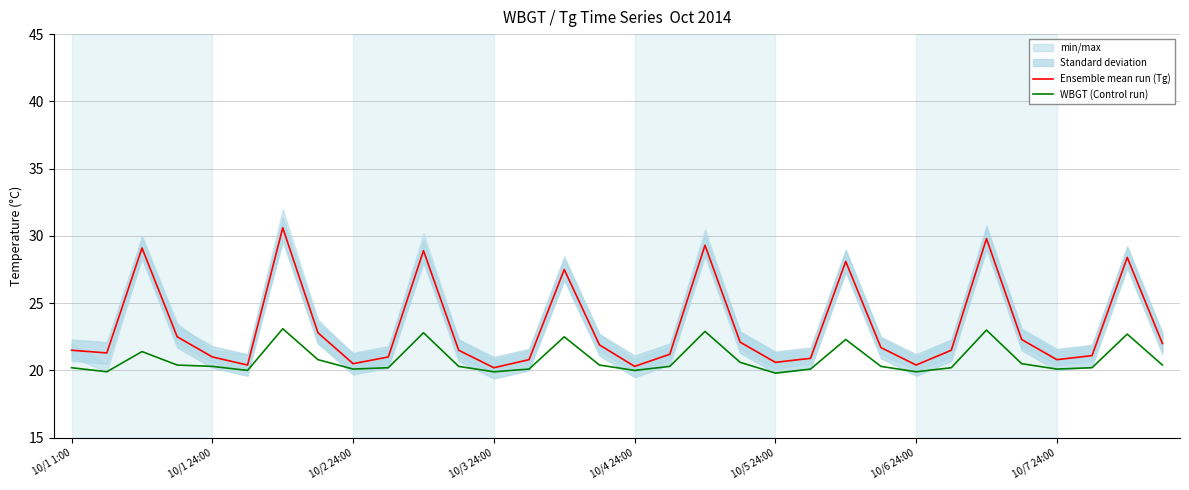

True or false: Ensemble mean run (Tg) and WBGT (Control run) intersect in this chart.

False